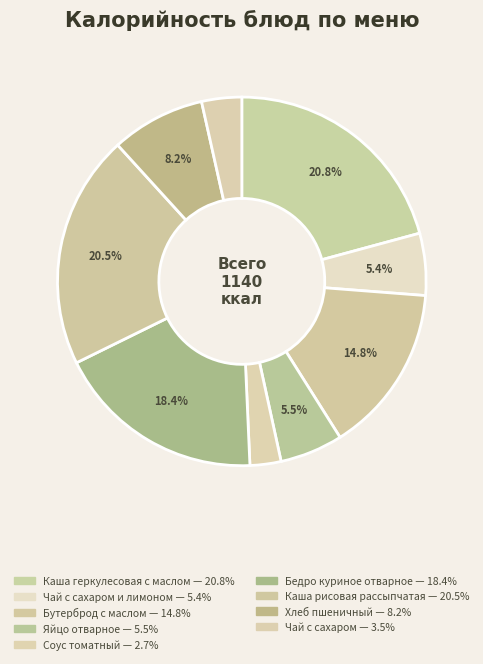

How many slices are in this pie chart?

9